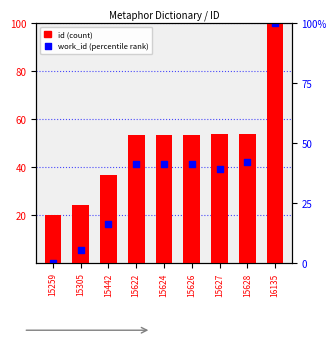

Is the value of id at 16135 greater than the value of work_id at 15305?

Yes